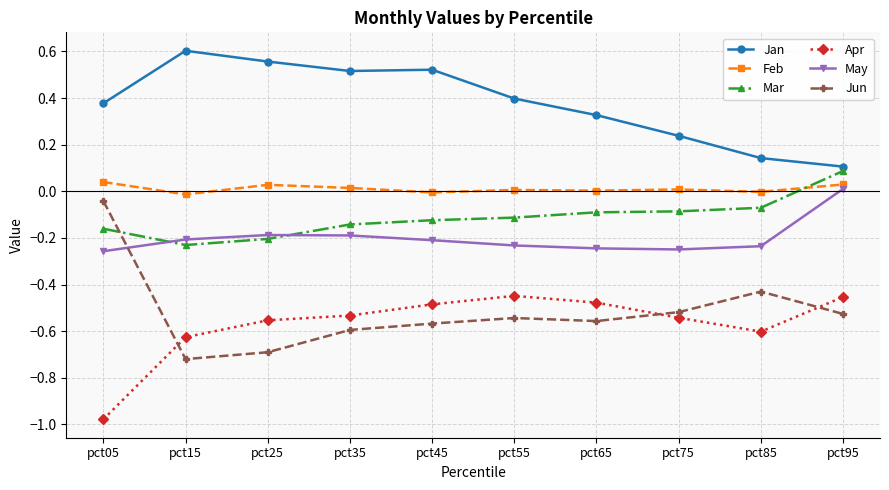

Which label corresponds to the smallest value in the chart?

pct05